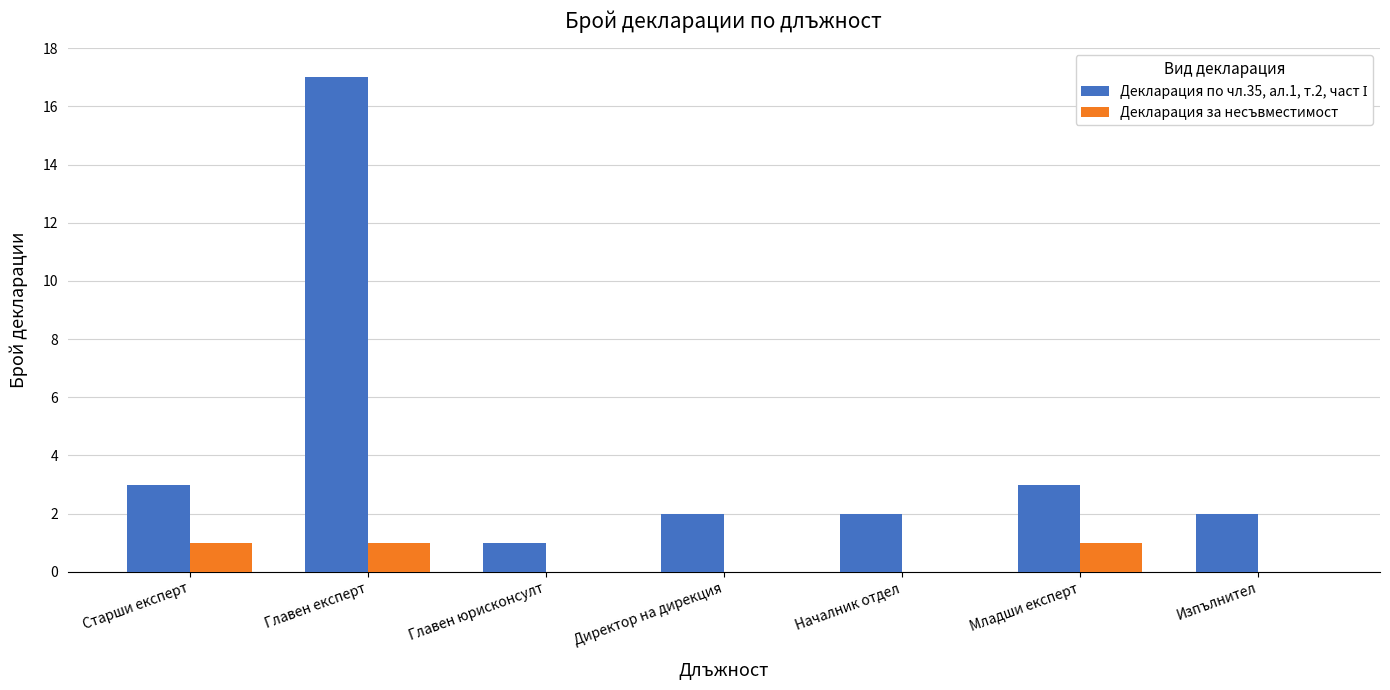

Are the bars grouped side by side (vs. stacked)?

Yes